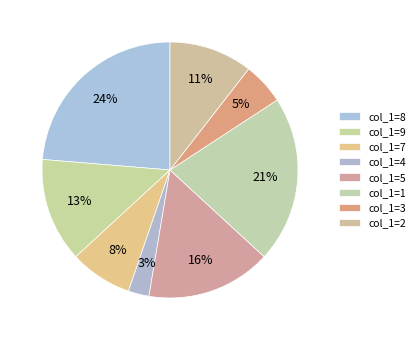

How many slices are in this pie chart?

8